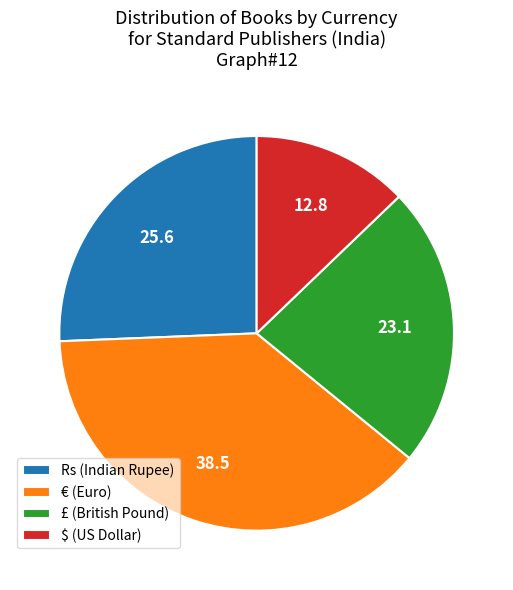

True or false: € (Euro) accounts for 38% of the total.

True